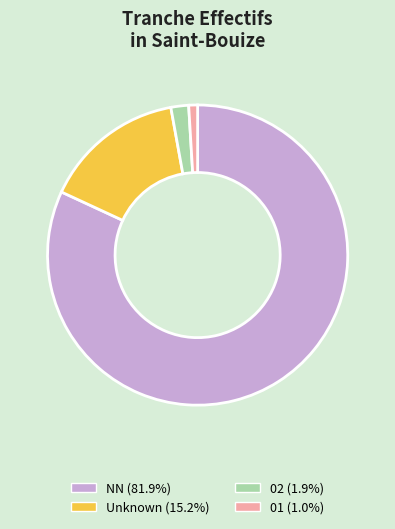

Is there any slice that represents more than half of the pie?

Yes